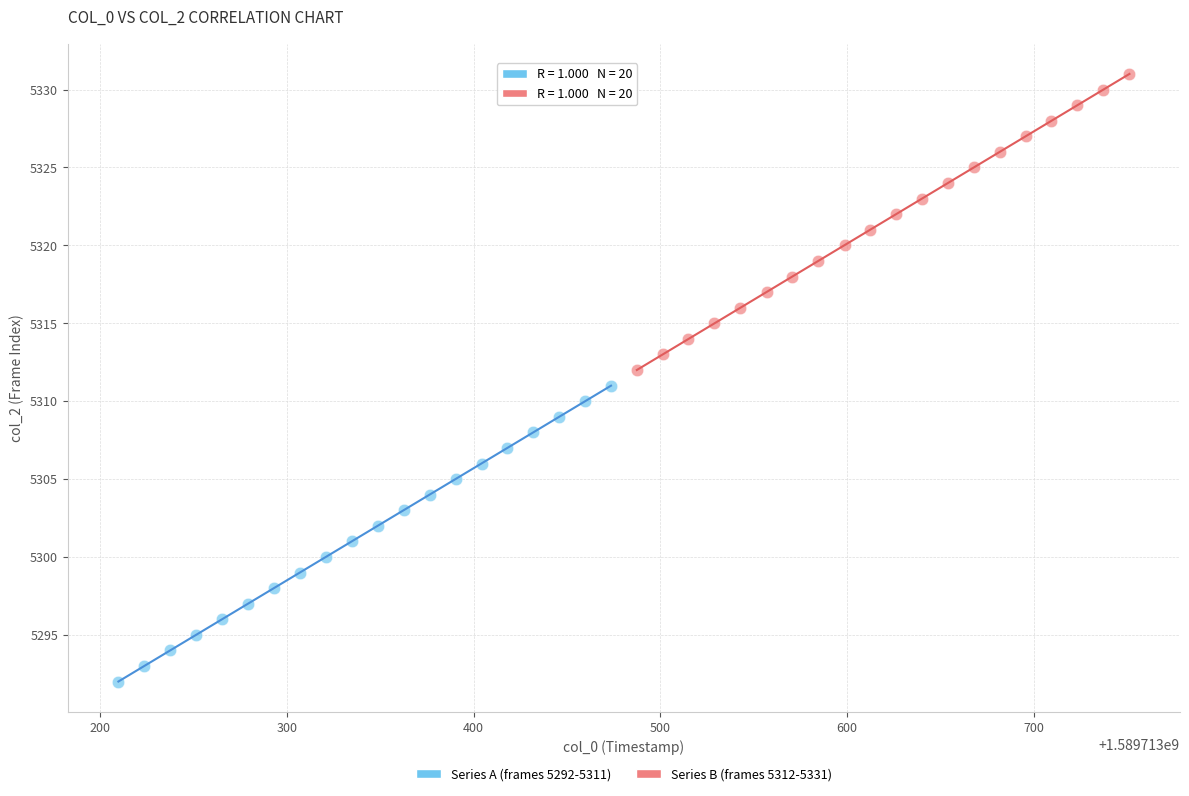

What are all the series names shown in the legend?

Series A (frames 5292-5311), Series B (frames 5312-5331)